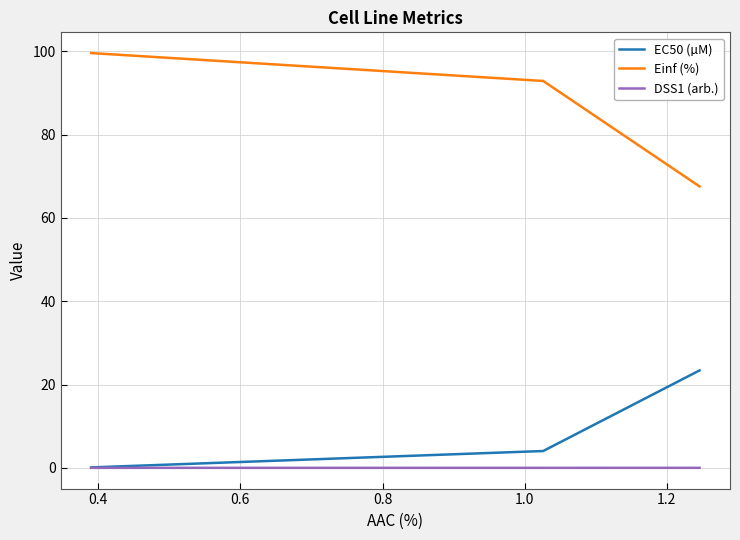

What is the minimum value for EC50 (µM)?

0.1